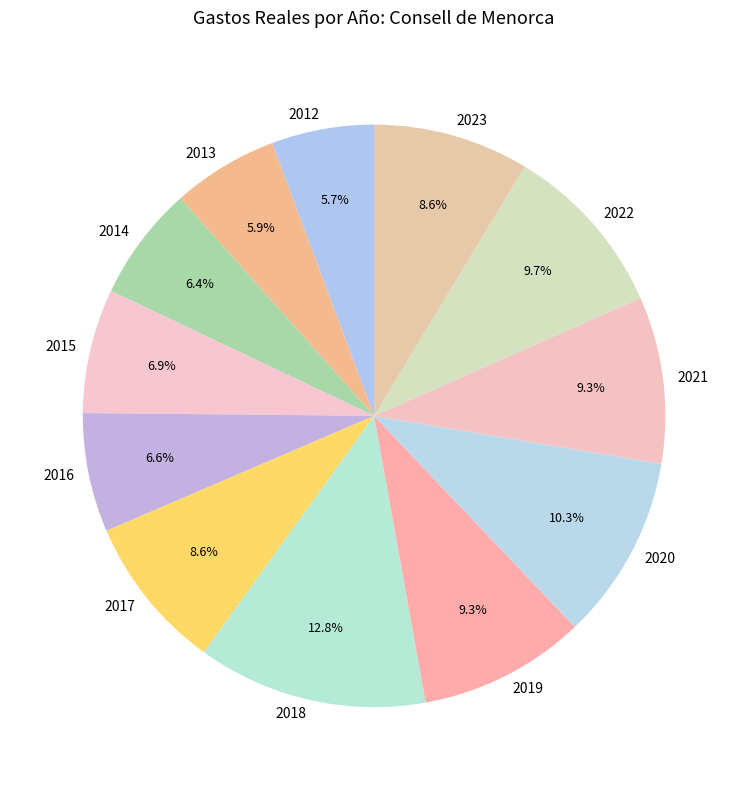

To the nearest percent, what is the combined percentage of 2020 and 2019?

20%